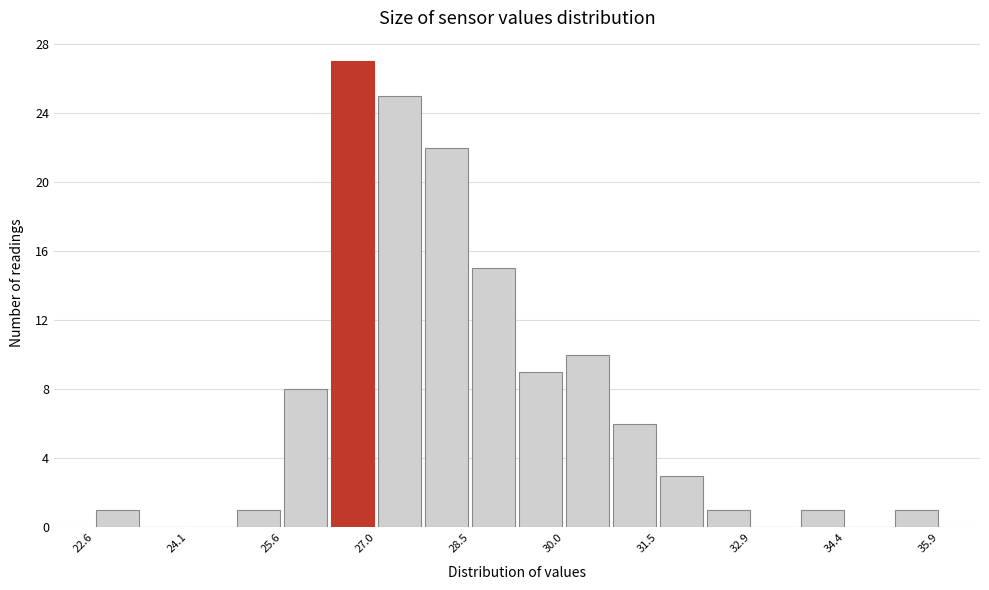

Read against the x-axis, roughly where is the centre of the tallest bar?

26.6